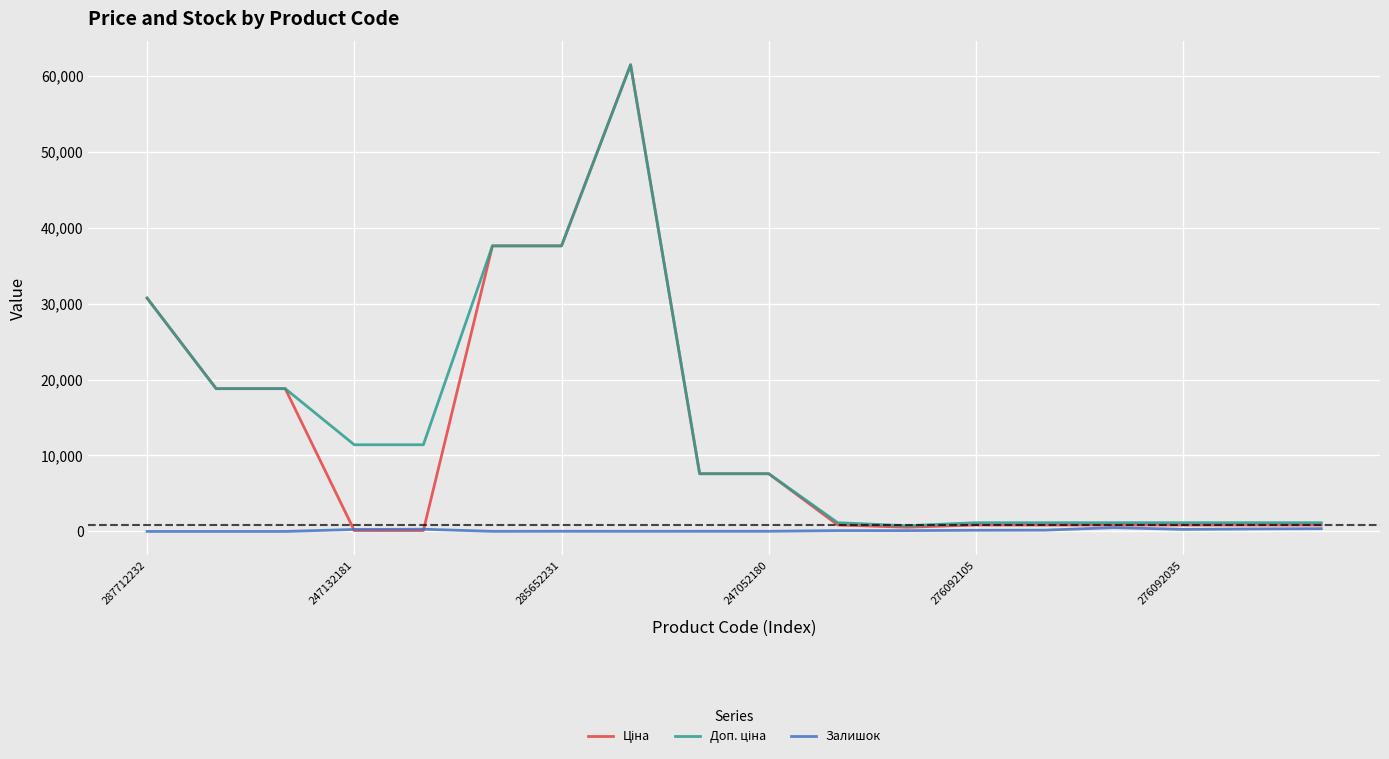

What is the greatest value displayed?

61434.3